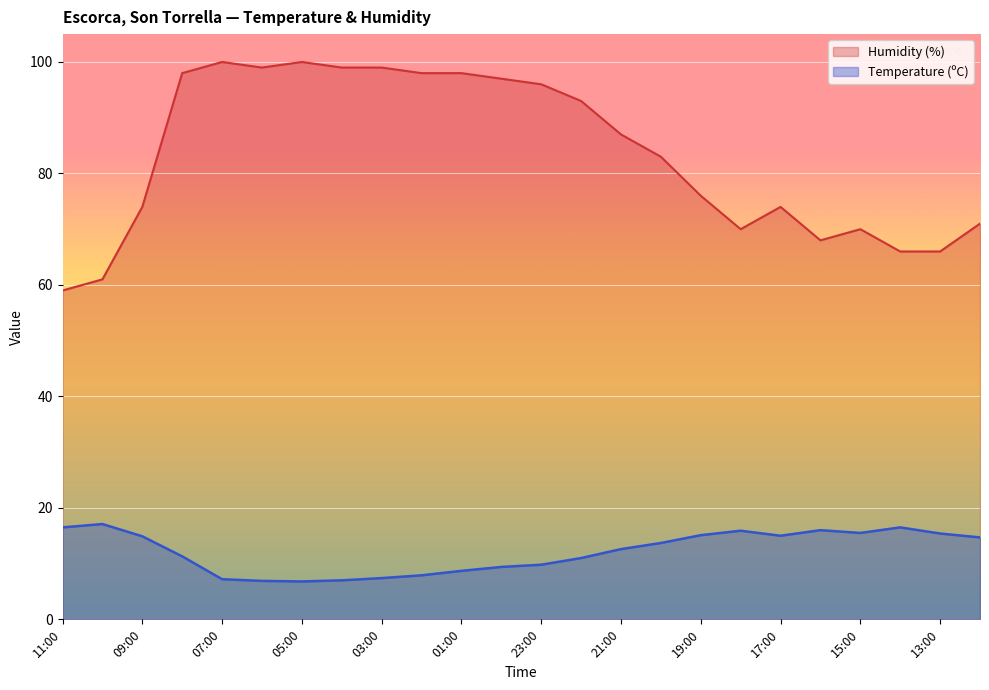

What is the sum of the Temperature (ºC) values at 18:00 and 05:00?

22.7